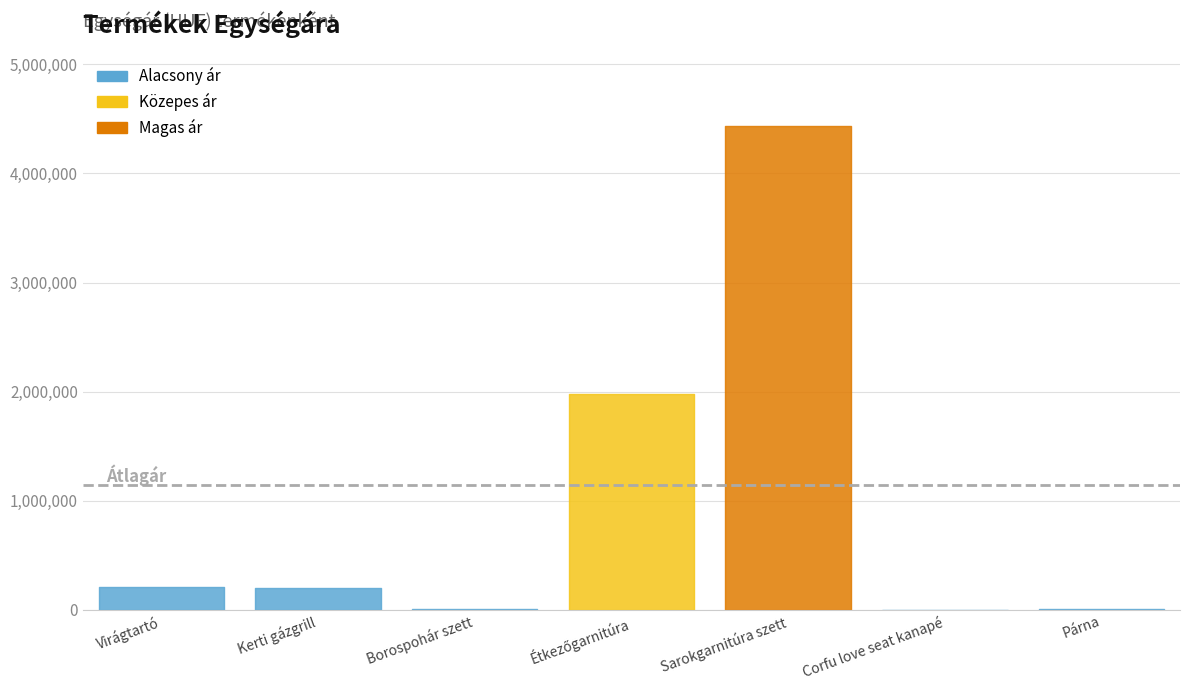

How many categories are shown in the chart?

7